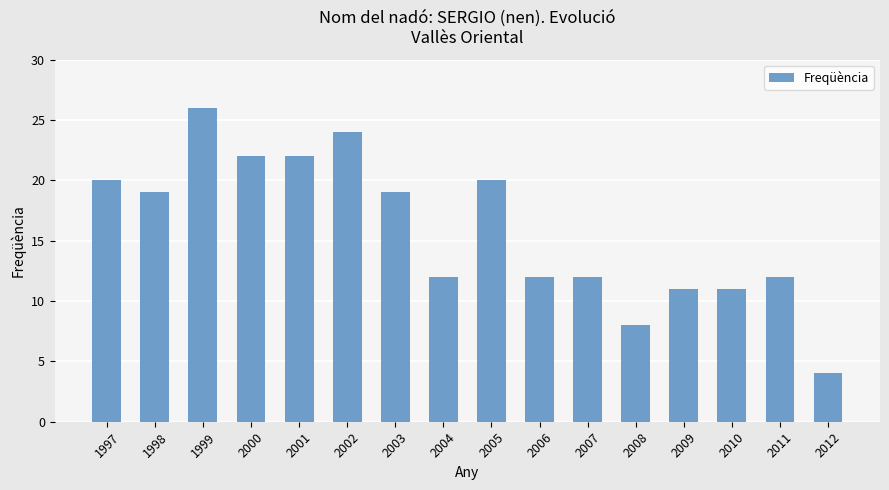

What is the approximate value at 1997?

20